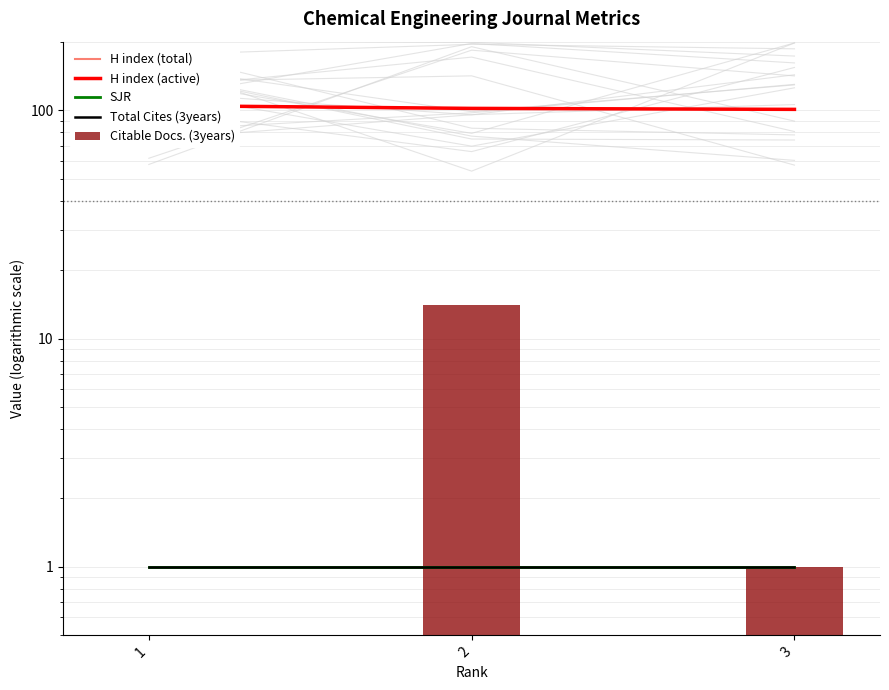

At how many categories does at least one series exceed 59?

3